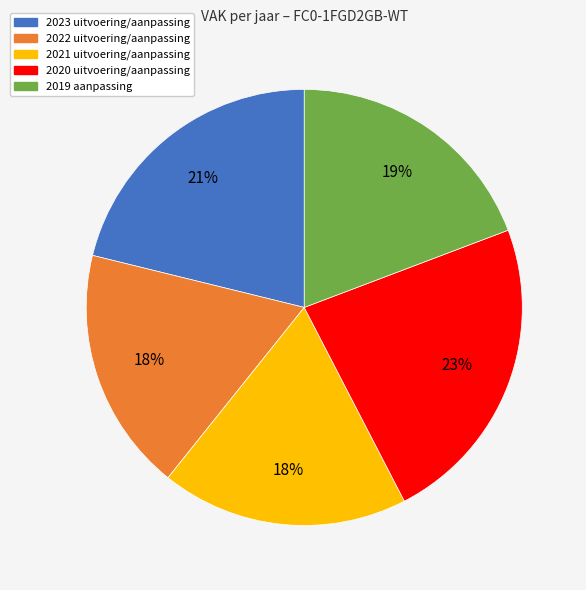

To the nearest percent, what is the difference between the largest and smallest slice percentages?

5%